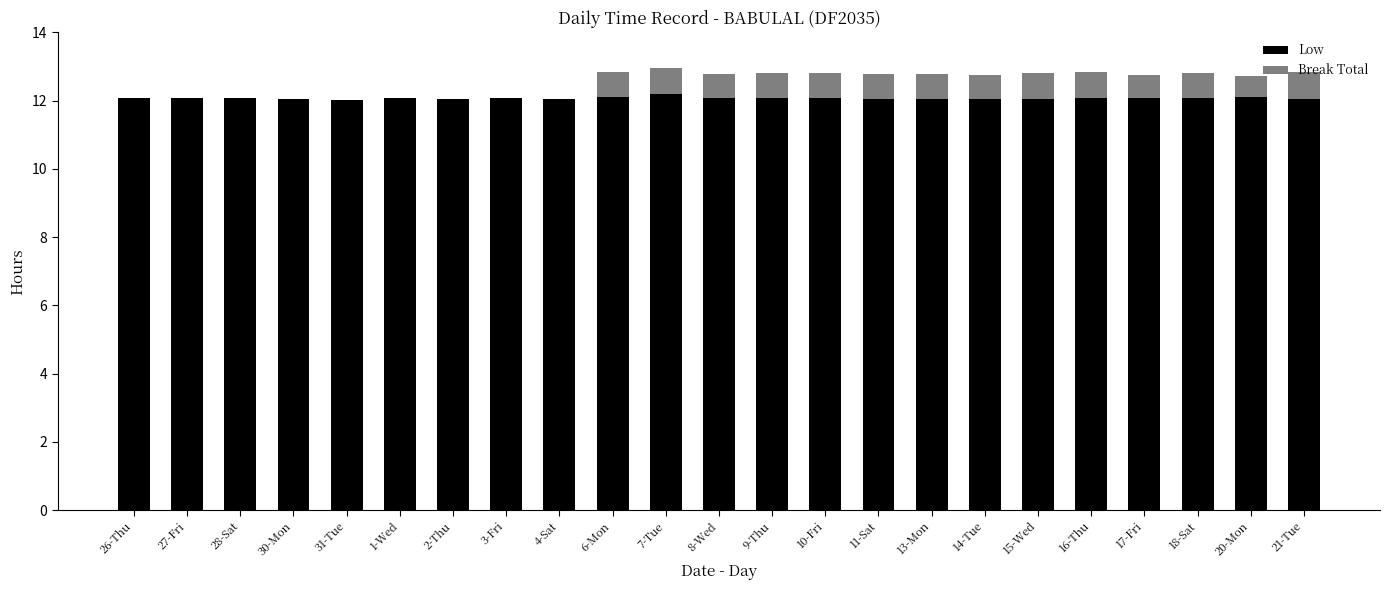

True or false: Low has a value of 12.1 at 4-Sat.

True